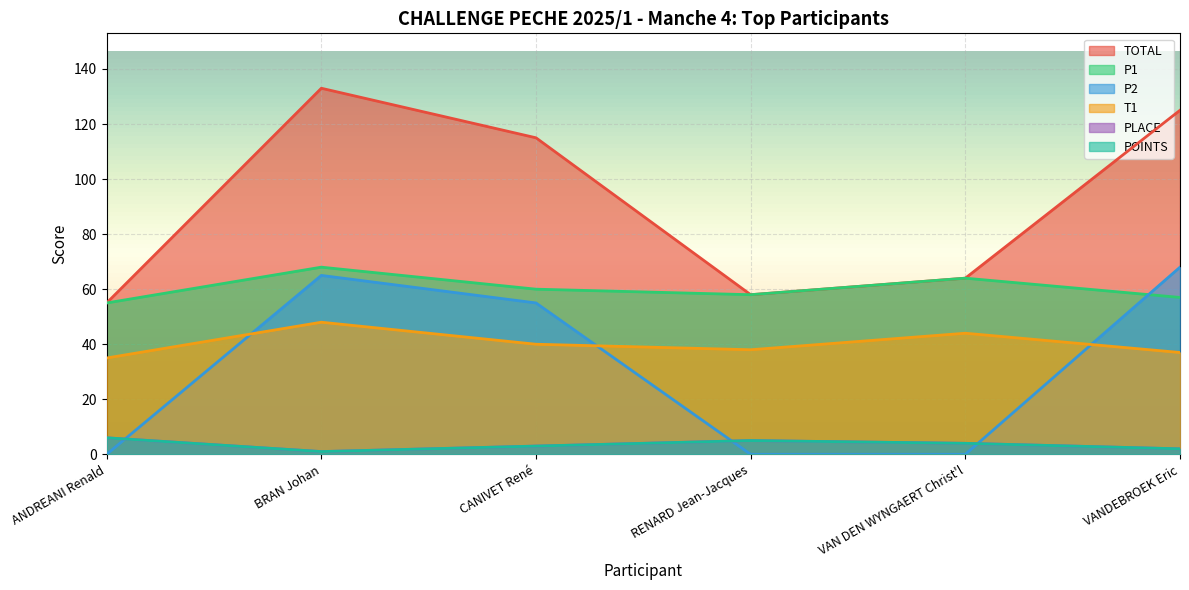

What is the sum of all POINTS values?

21